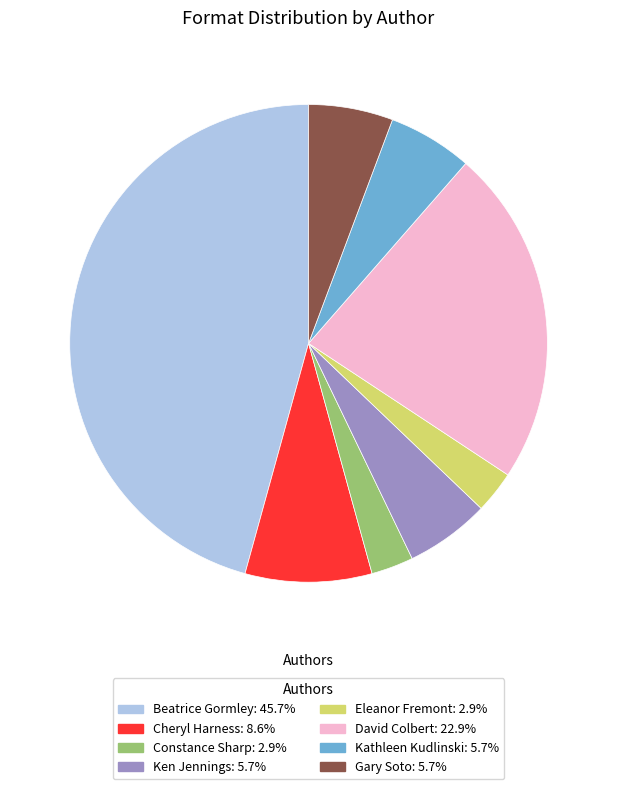

Do Kathleen Kudlinski: 5.7% and Ken Jennings: 5.7% together represent more than half of the pie?

No